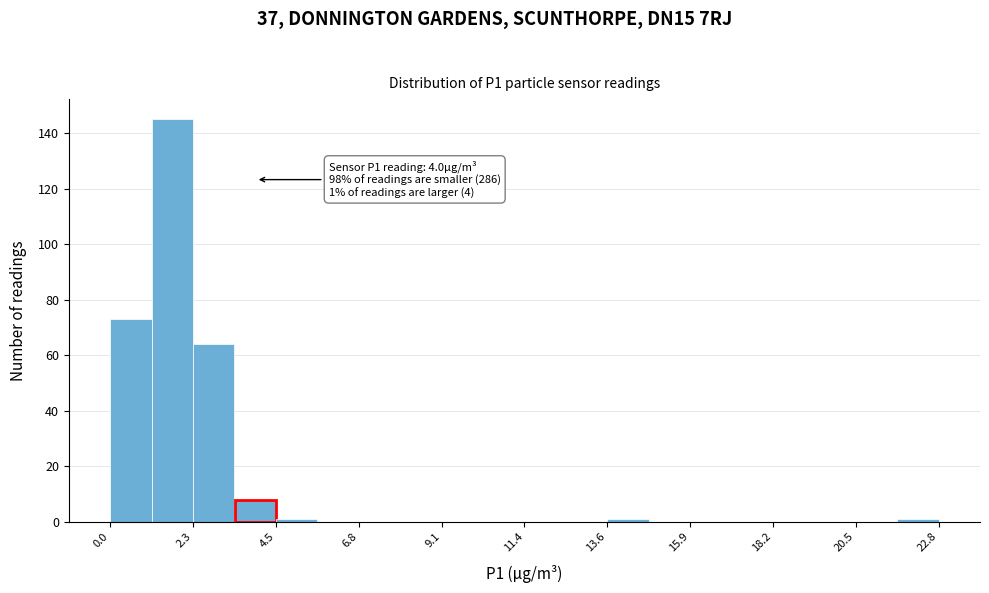

Read against the x-axis, roughly where is the centre of the tallest bar?

1.5